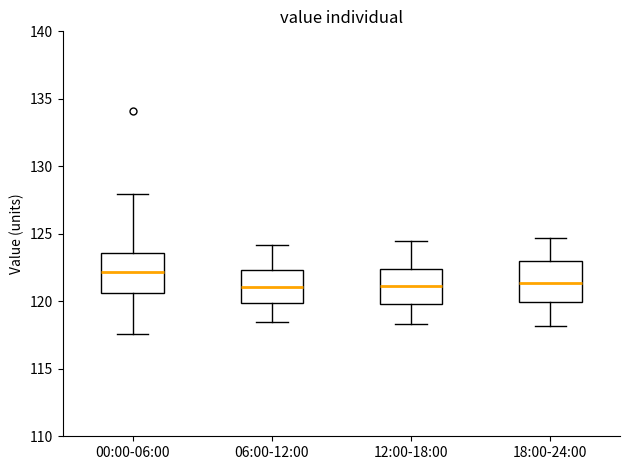

Which box has the highest median line?

00:00-06:00